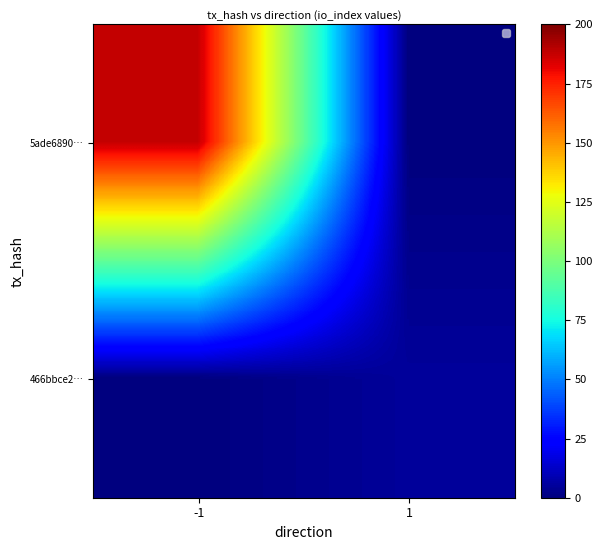

List the series in order of their overall mean, lowest first.

466bbce2…, 5ade6890…